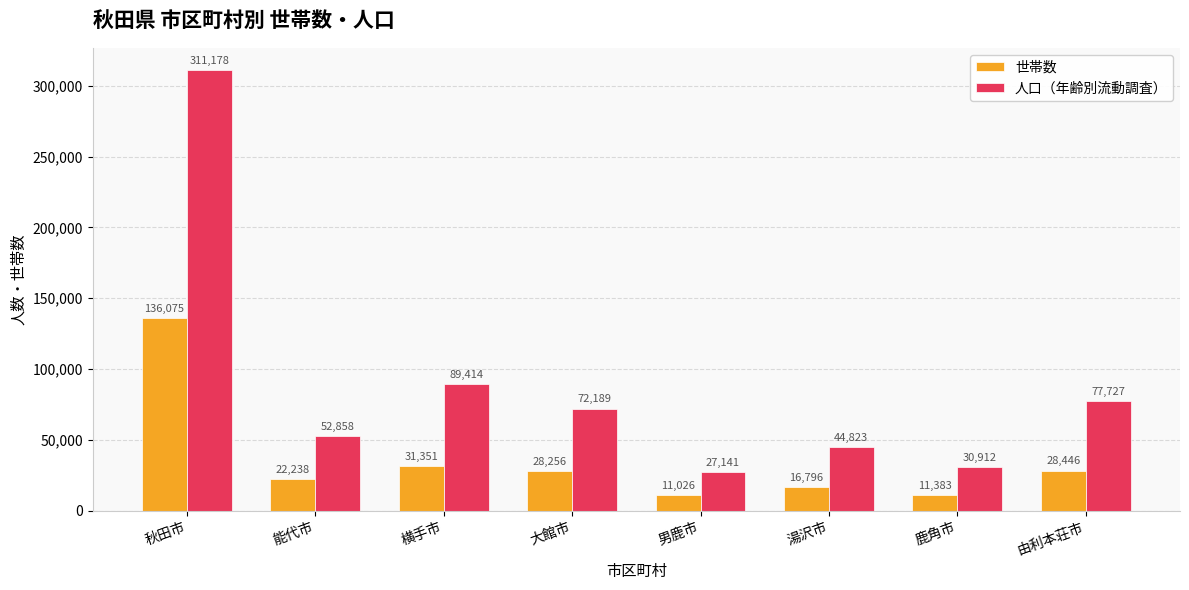

What are all the series names shown in the legend?

世帯数, 人口（年齢別流動調査）